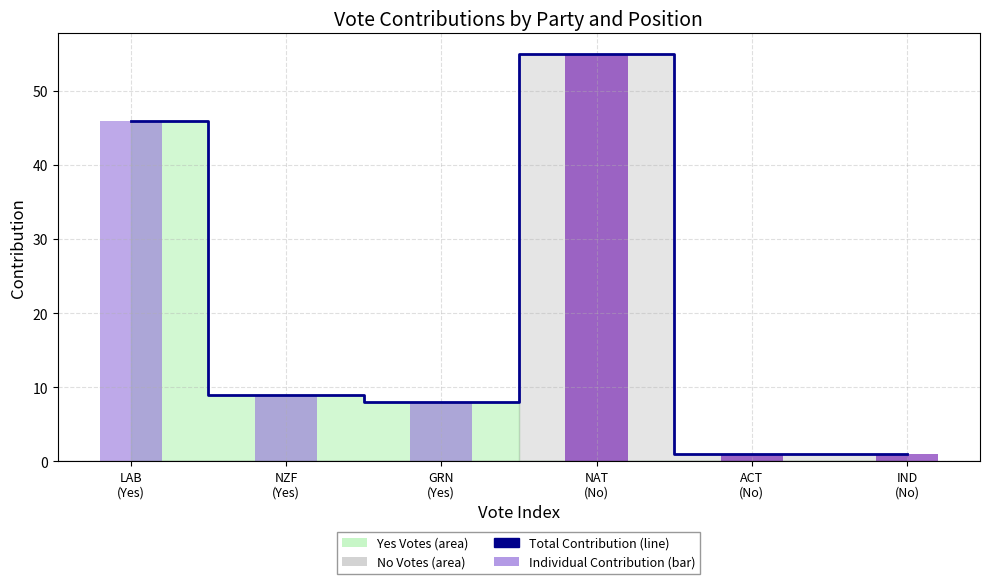

Reading right to left, list all the values displayed in this chart.

Total Contribution: 1	1	55	8	9	46
Individual Contribution: 1	1	55	8	9	46